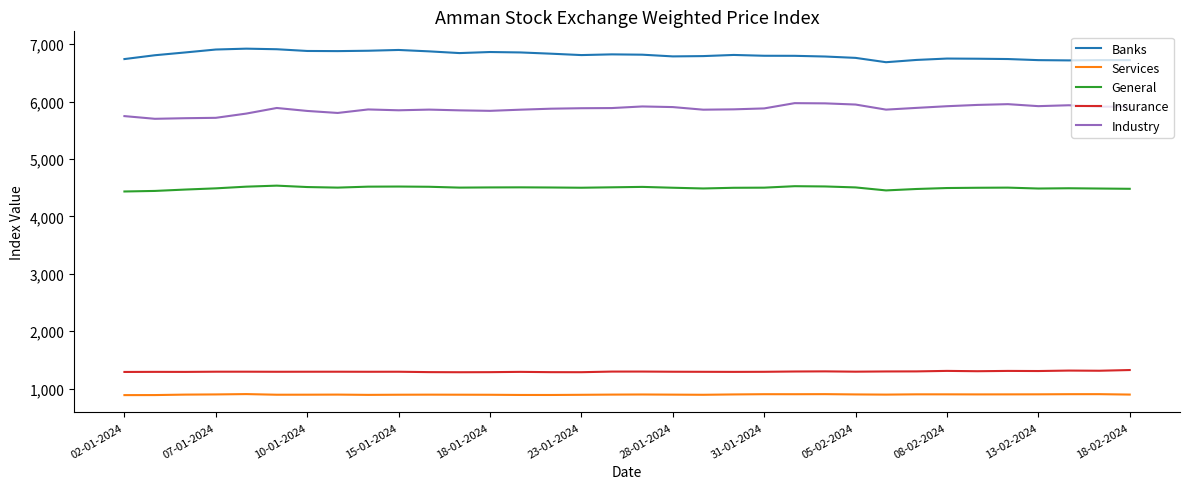

What is the difference between the maximum and minimum values in the Industry series?

272.9